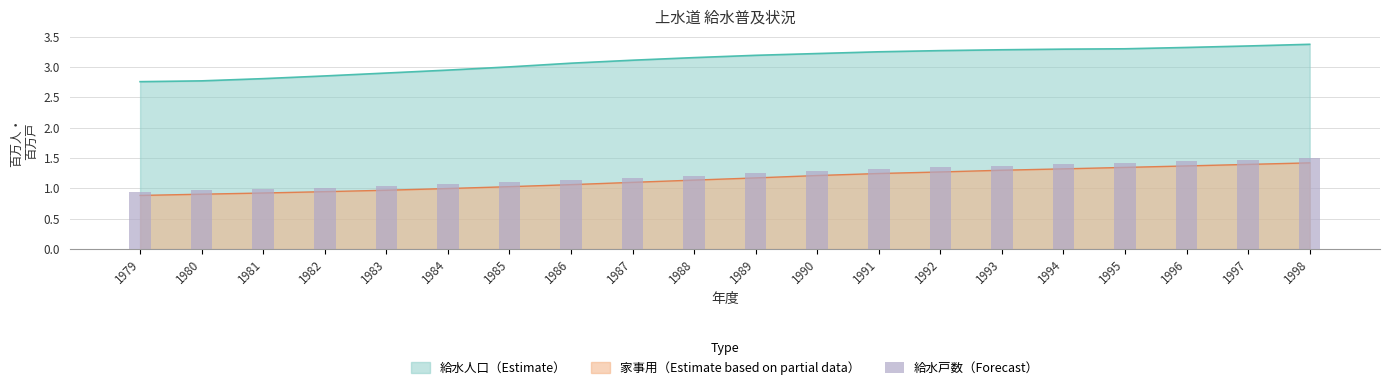

Rank the categories by value from highest to lowest.

1998, 1997, 1996, 1995, 1994, 1993, 1992, 1991, 1990, 1989, 1988, 1987, 1986, 1985, 1984, 1983, 1982, 1981, 1980, 1979